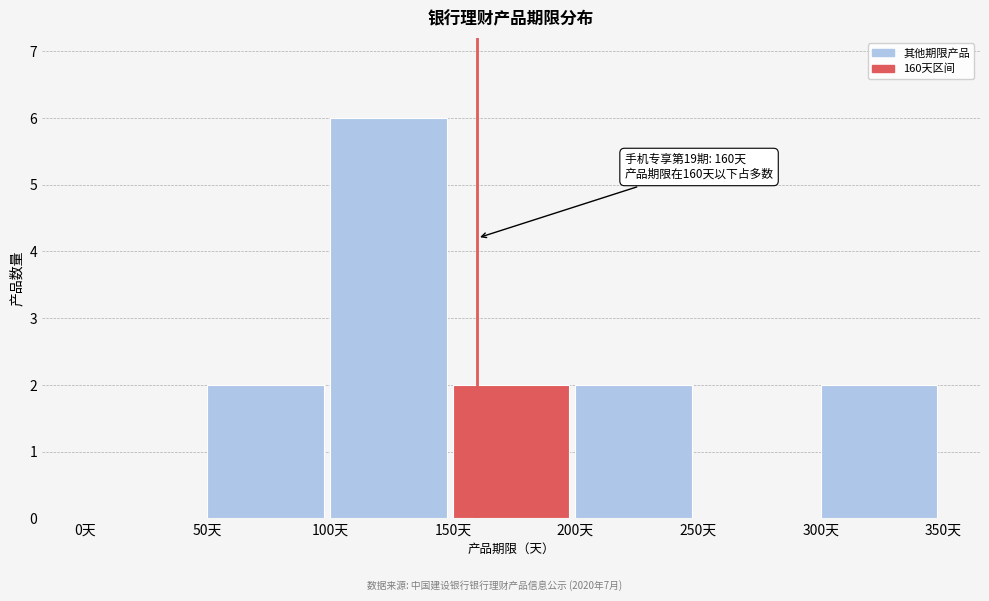

Which range on the x-axis has the tallest bar?

100 to 150